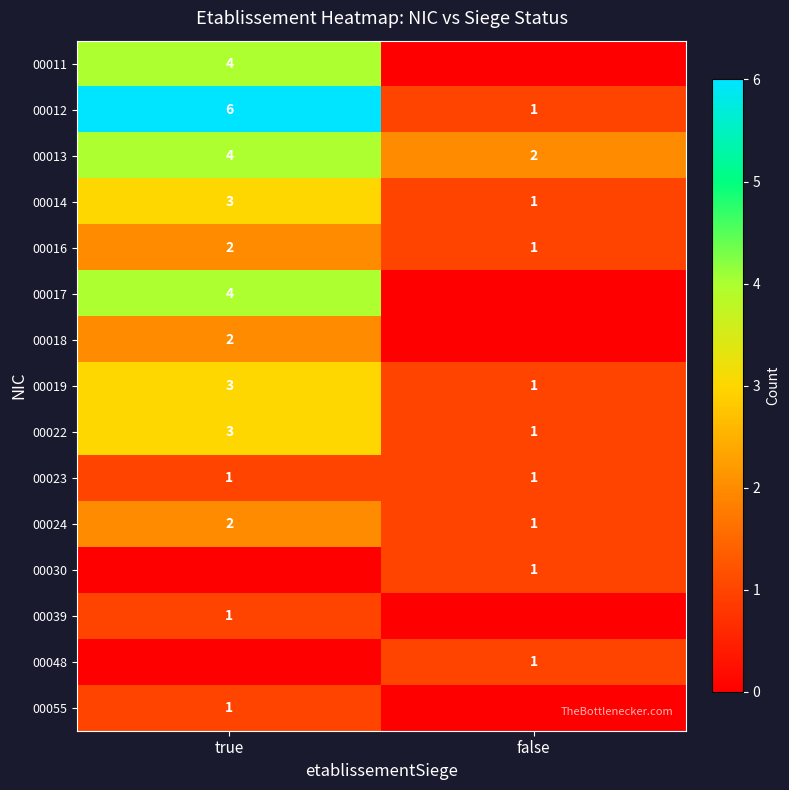

At which category is the sum across all series the highest?

true